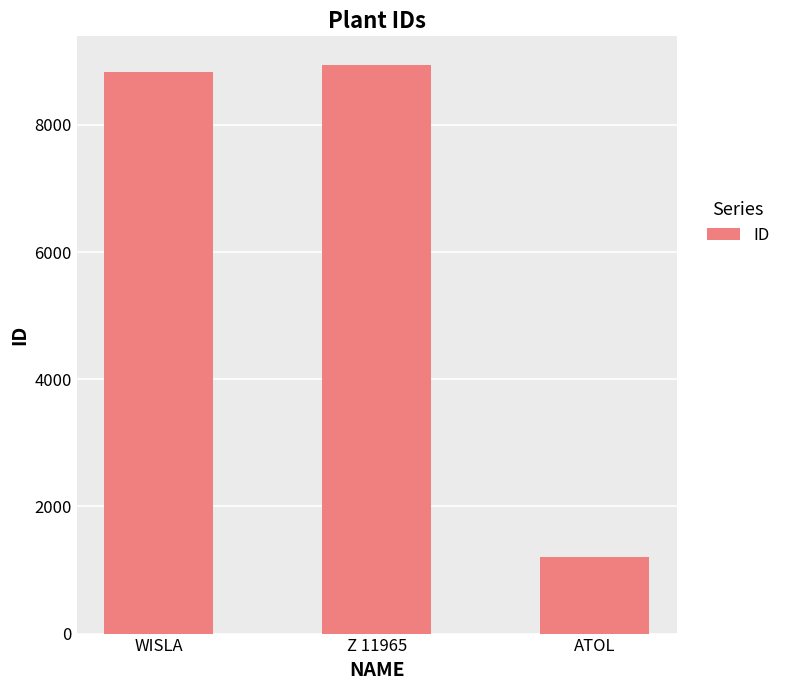

Are the bars horizontal?

No